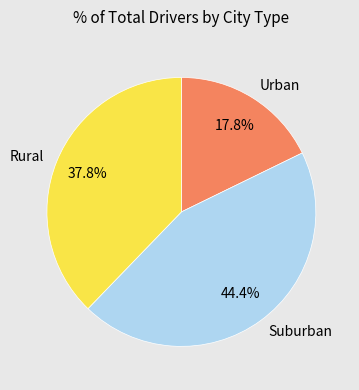

Count the number of slices in the pie.

3